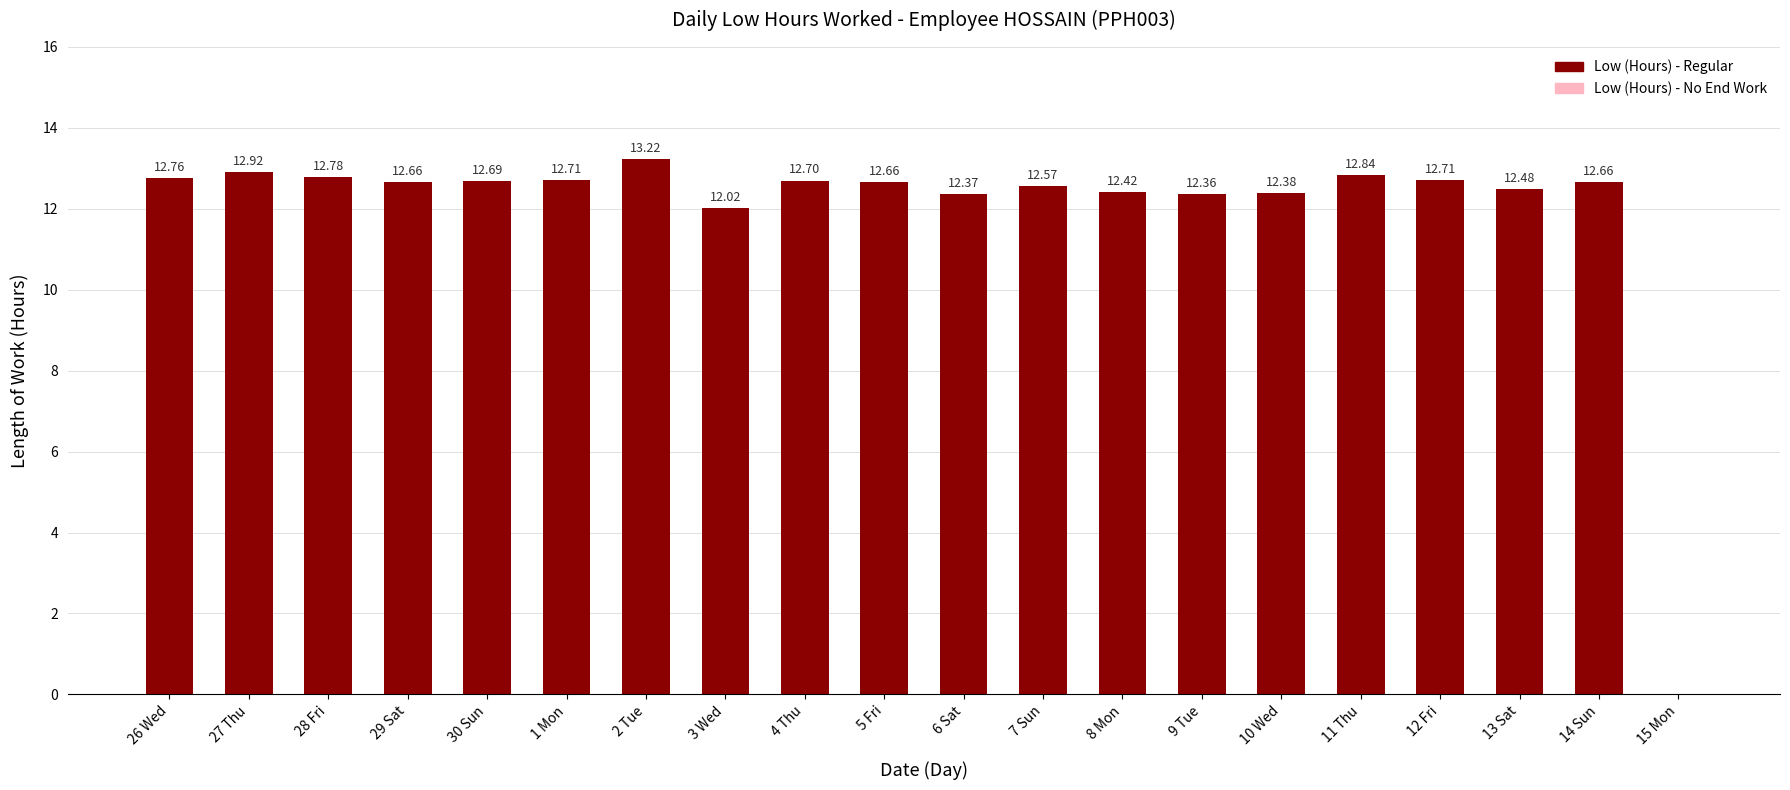

What is the sum of the values at 5 Fri and 8 Mon?

25.1